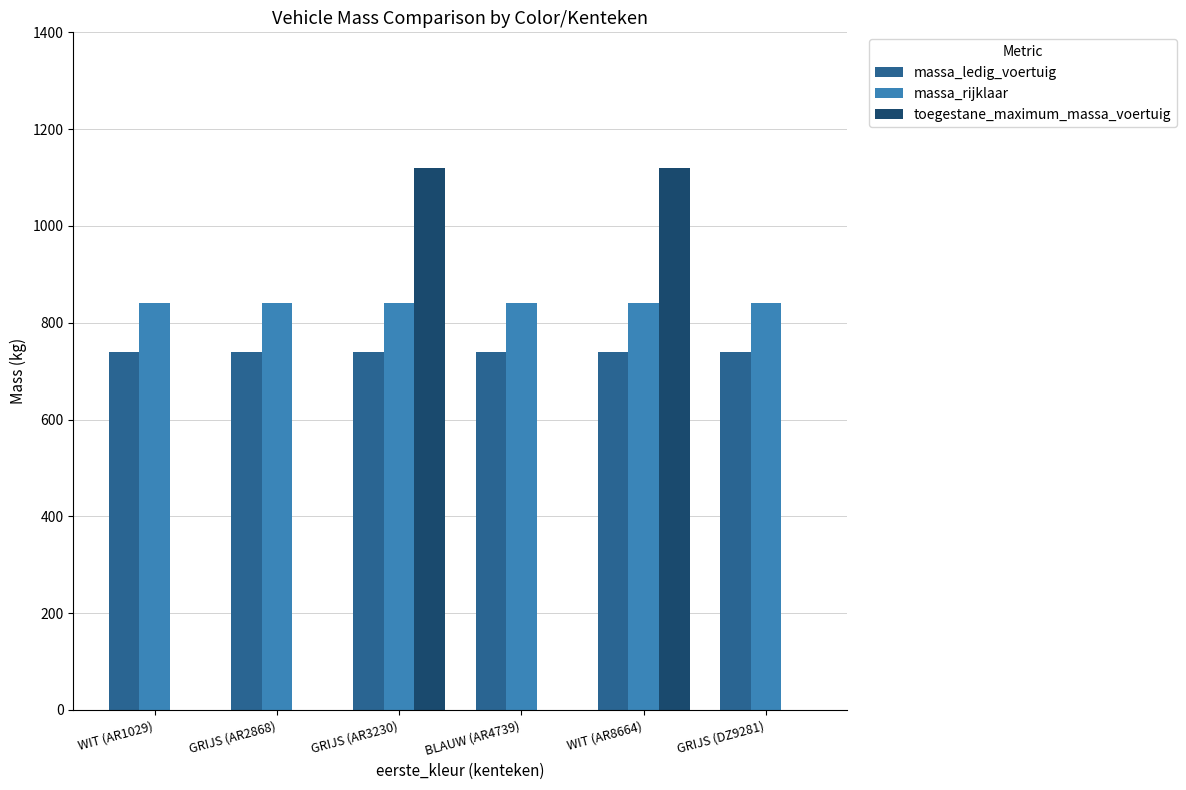

True or false: massa_rijklaar has a value of 1107 at GRIJS (AR2868).

False